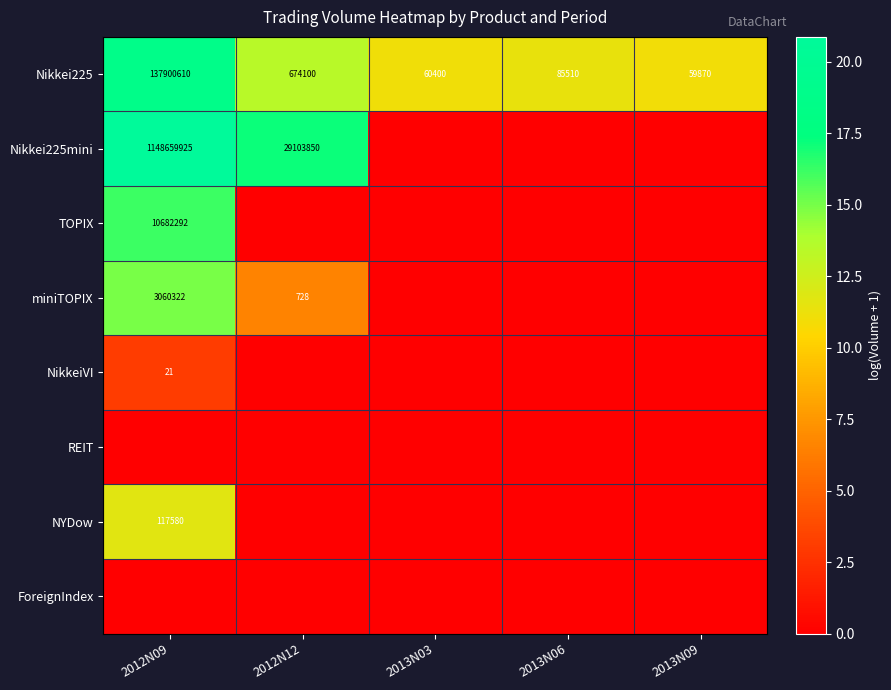

True or false: Nikkei225mini has a value of 29103850 at 2012N12.

True